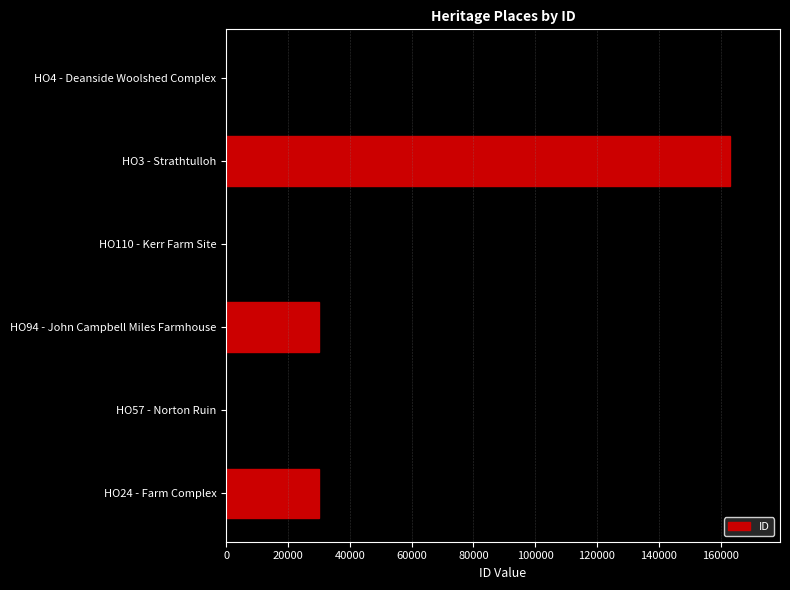

What is the difference between the maximum and minimum values?

132961